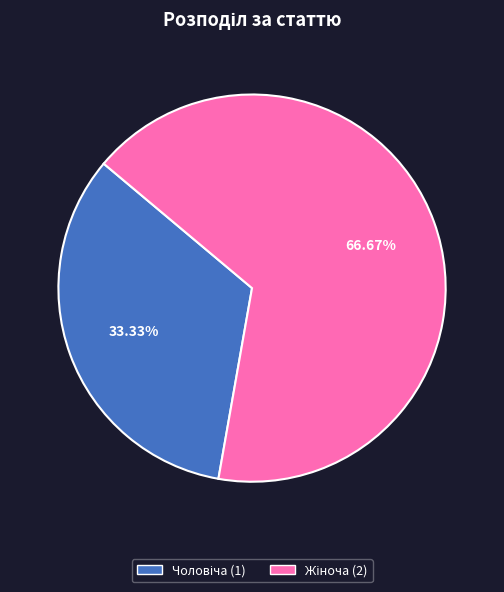

Does any single category account for the majority?

Yes